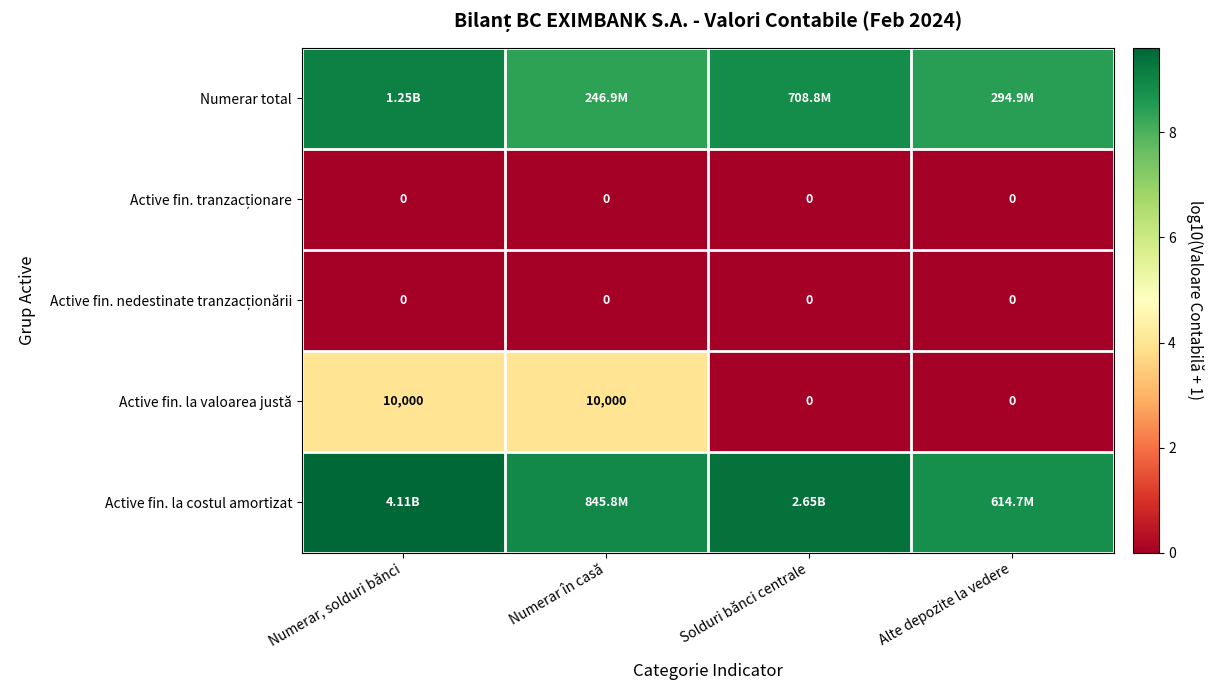

At which category is the sum across all series the highest?

Numerar, solduri bănci